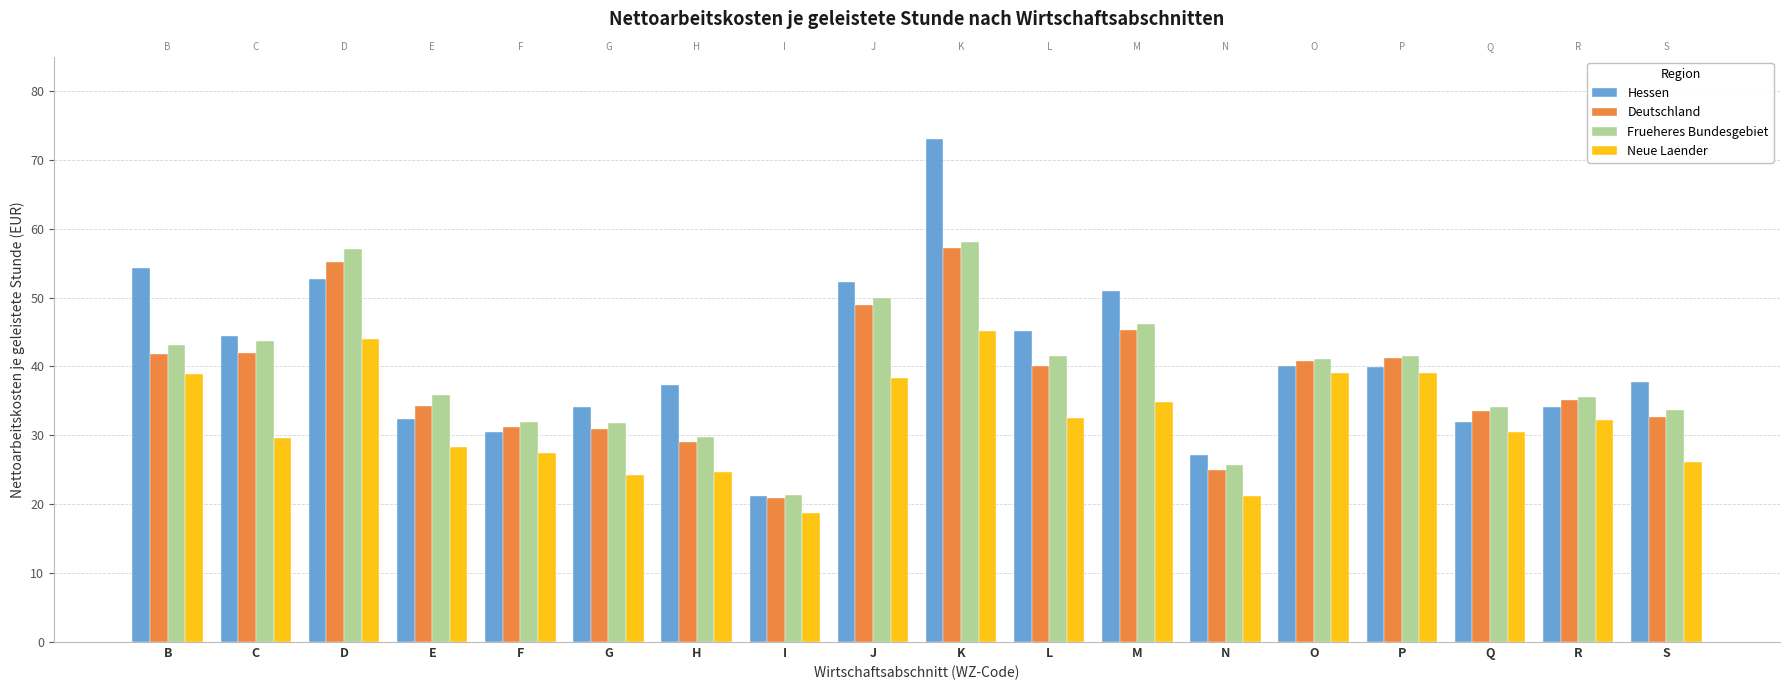

How many data points in Hessen are above 39?

9